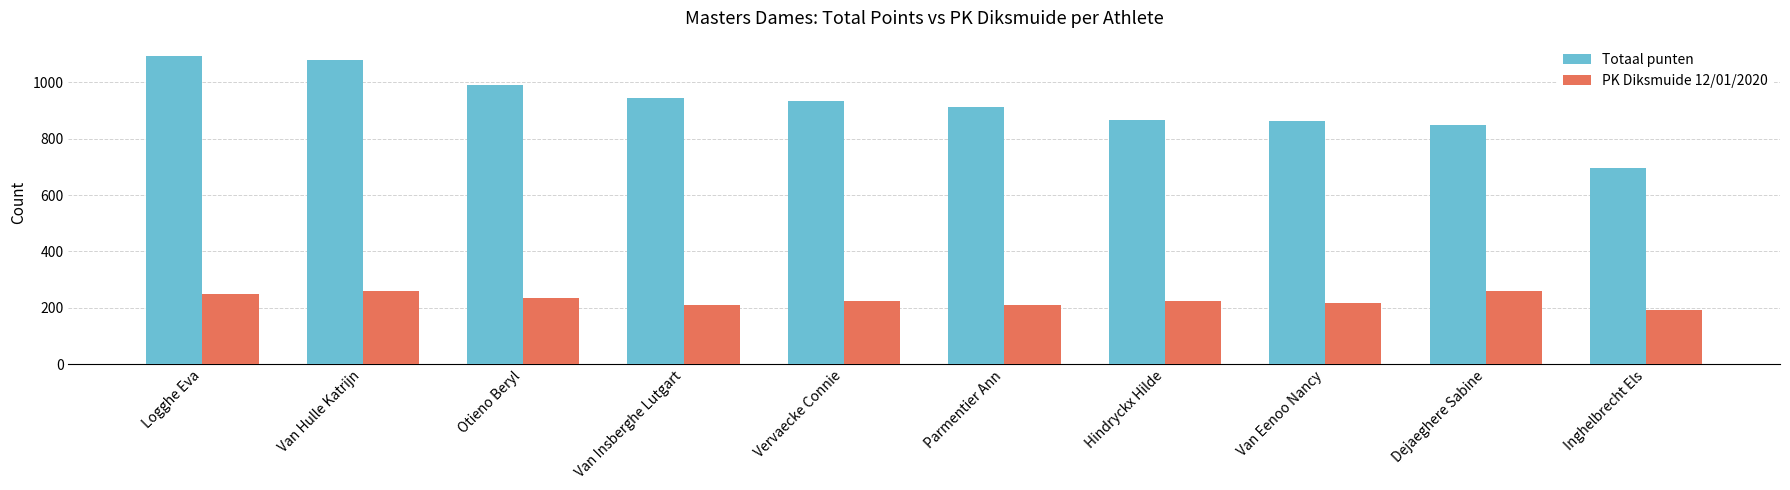

What is the highest value of the PK Diksmuide 12/01/2020 series?

259